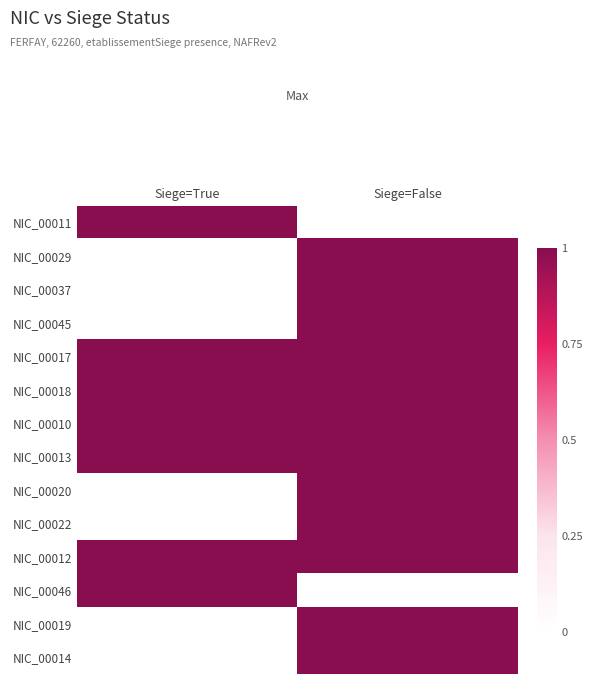

At how many categories does at least one series exceed 0?

2